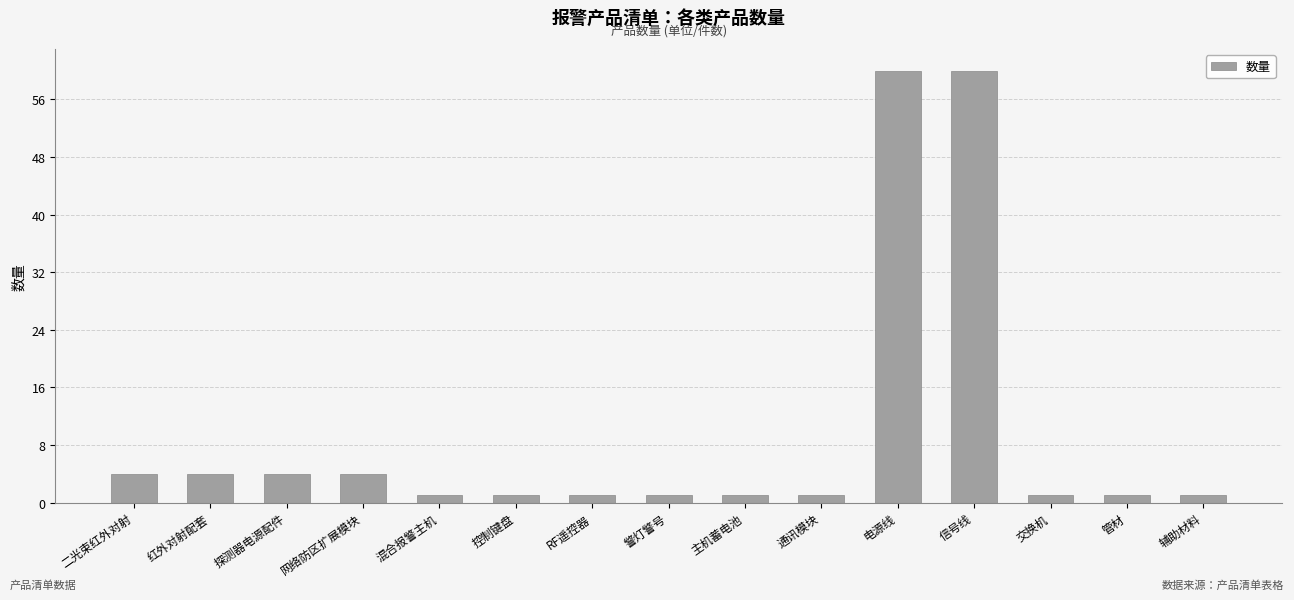

Reading left to right, extract all data points from this chart.

二光束红外对射=4	红外对射配套=4	探测器电源配件=4	网络防区扩展模块=4	混合报警主机=1	控制键盘=1	RF遥控器=1	警灯警号=1	主机蓄电池=1	通讯模块=1	电源线=60	信号线=60	交换机=1	管材=1	辅助材料=1